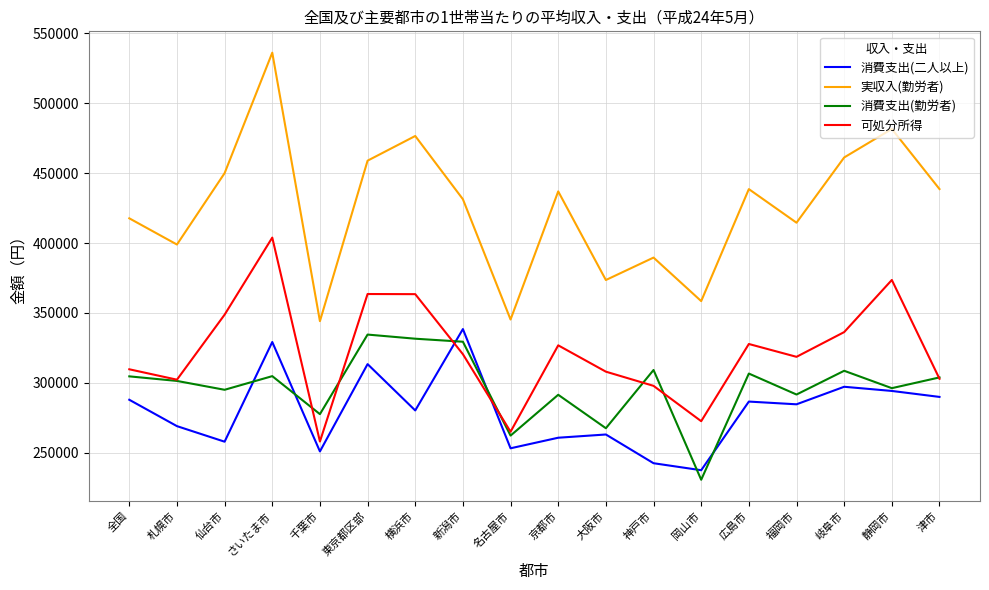

Which series has the largest total across all categories?

実収入(勤労者)